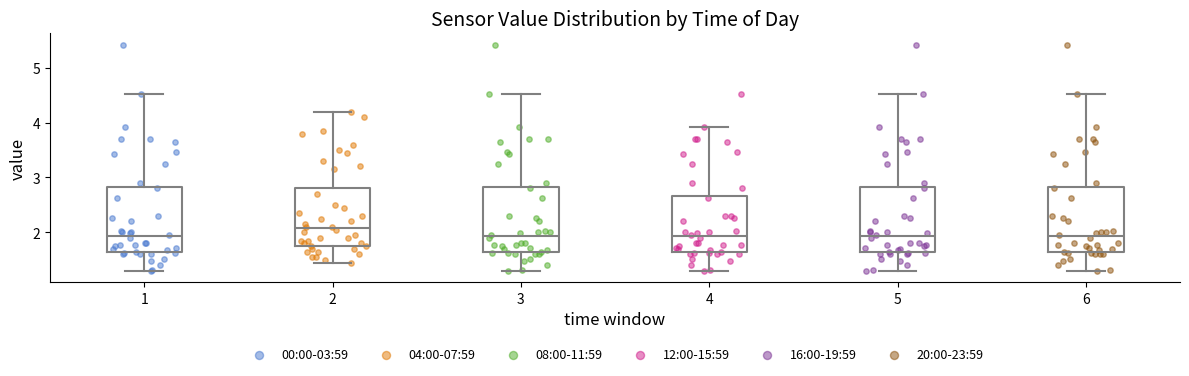

Reading left to right, read every box against the y-axis: the position of its median line, the range the box covers, and the ends of its whiskers. The values are not printed on the chart, so give them approximately, as read against the axis.

1: median 1.9, box 1.6 to 2.8, whiskers 1.3 to 4.5
2: median 2.1, box 1.8 to 2.8, whiskers 1.5 to 4.2
3: median 1.9, box 1.6 to 2.8, whiskers 1.3 to 4.5
4: median 1.9, box 1.6 to 2.7, whiskers 1.3 to 3.9
5: median 1.9, box 1.6 to 2.8, whiskers 1.3 to 4.5
6: median 1.9, box 1.6 to 2.8, whiskers 1.3 to 4.5